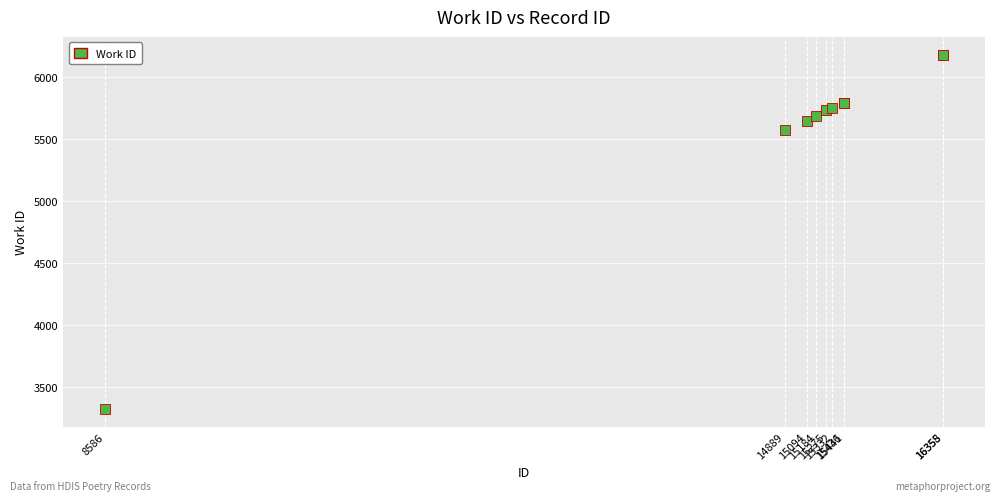

What Y value in the scatter plot is closest to 4750?

5574